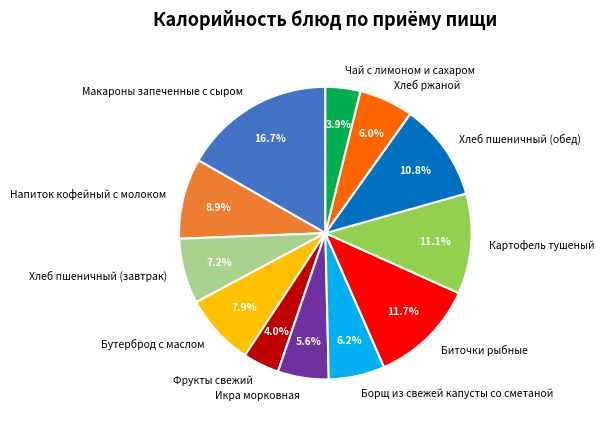

Which slice is the largest?

Макароны запеченные с сыром